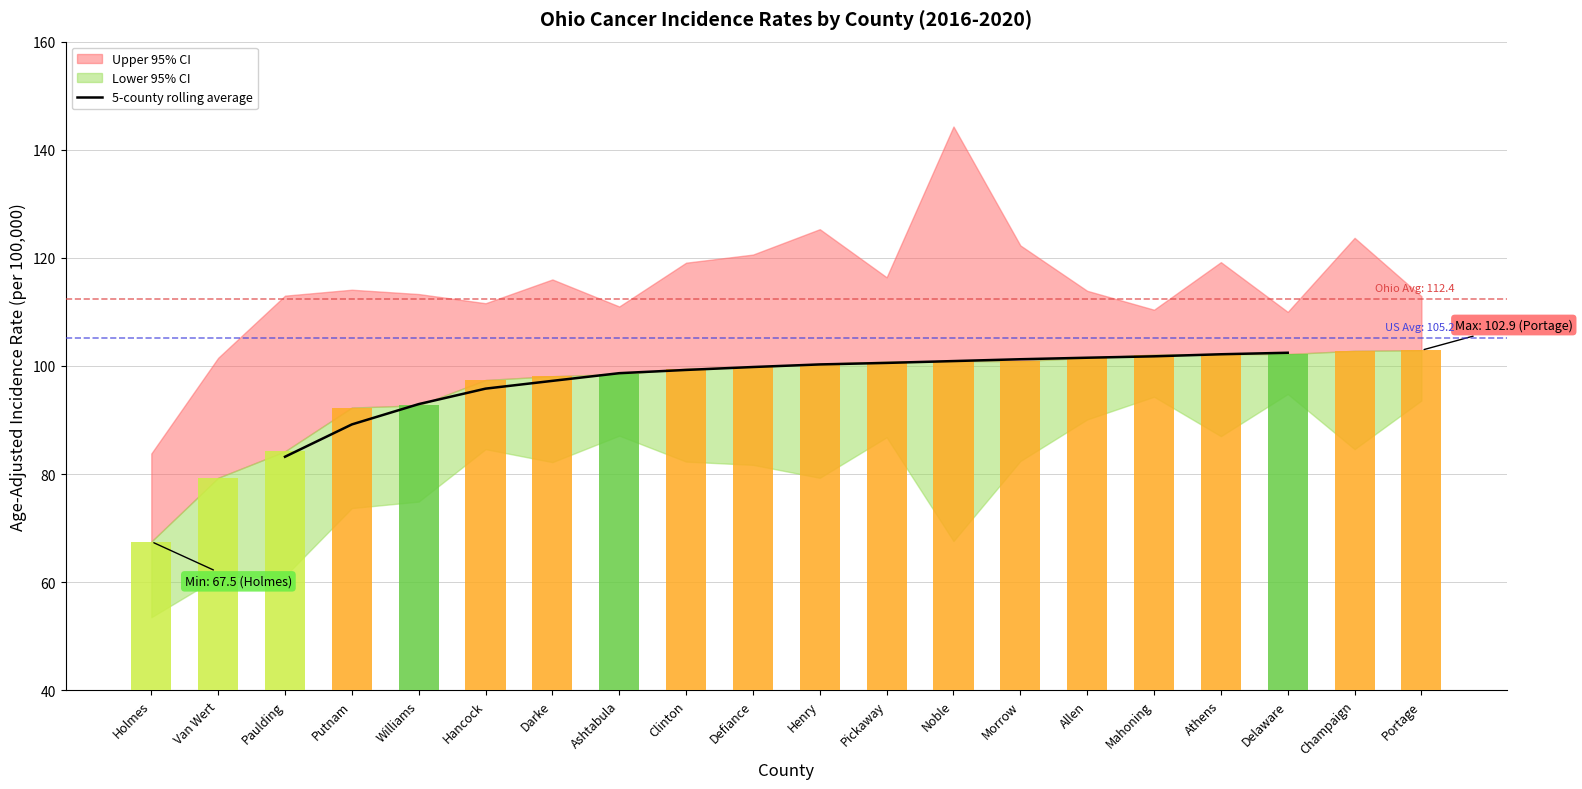

True or false: the data shows 175.9 at Ashtabula.

False